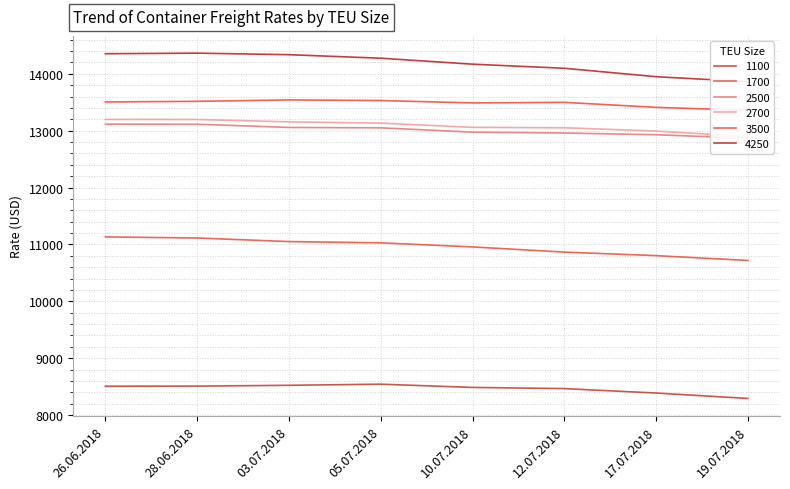

How many data points in 3500 are above 13505?

3